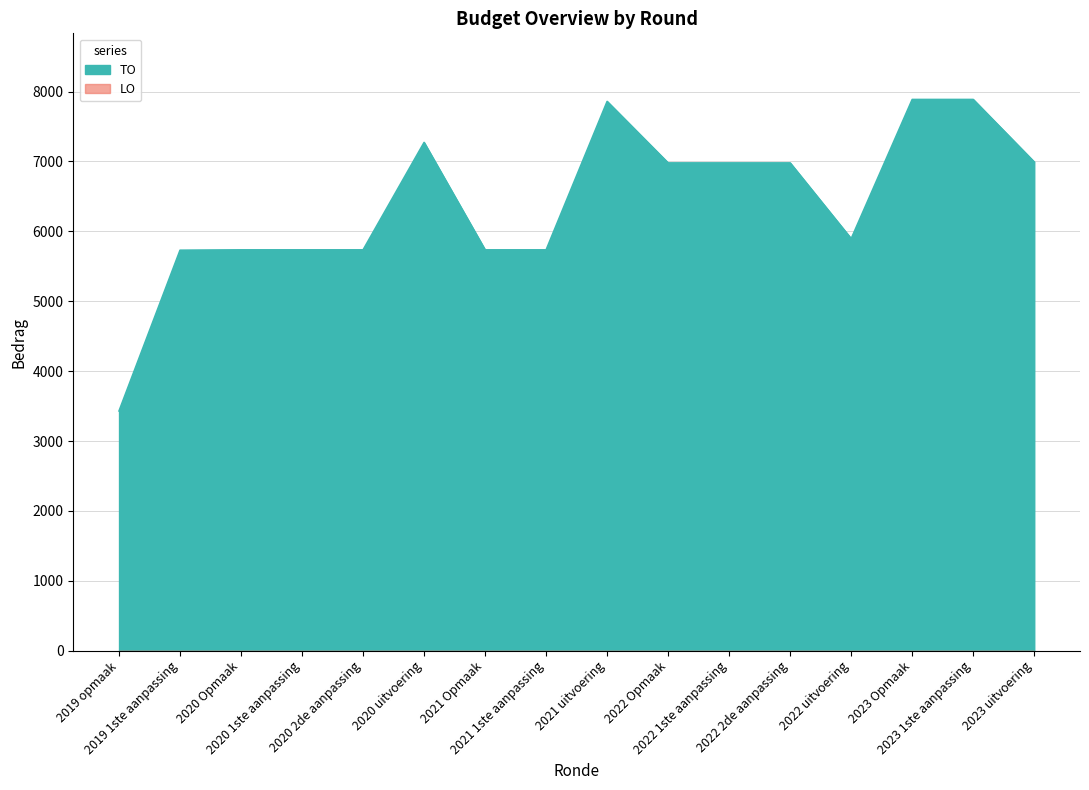

Between 2022 1ste aanpassing and 2022 uitvoering, which is larger?

2022 1ste aanpassing